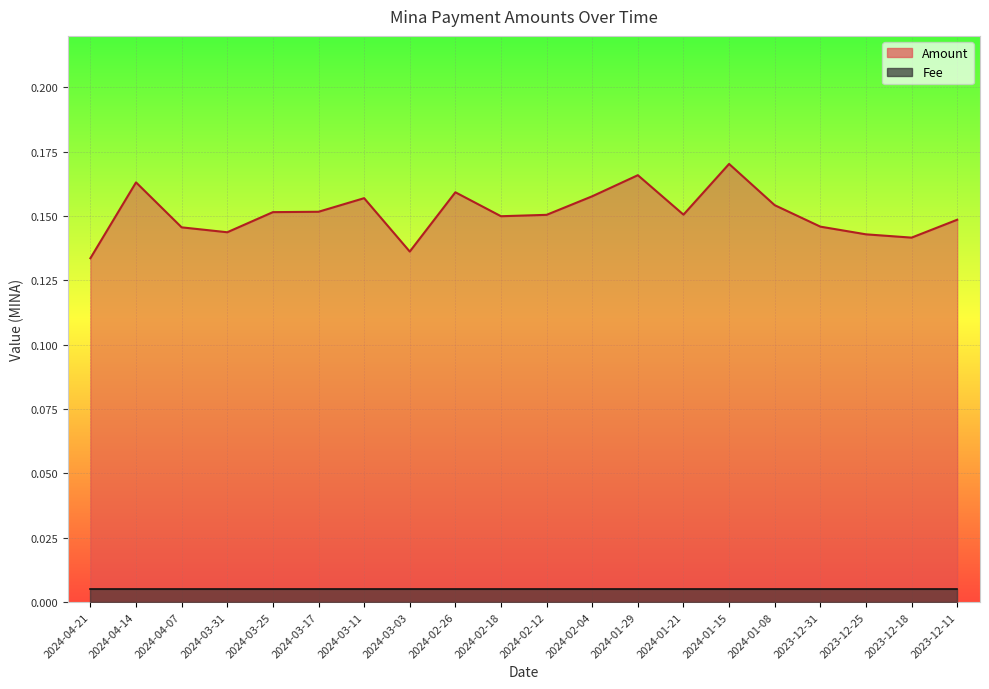

What is the value of the 19th point from the left?

0.1